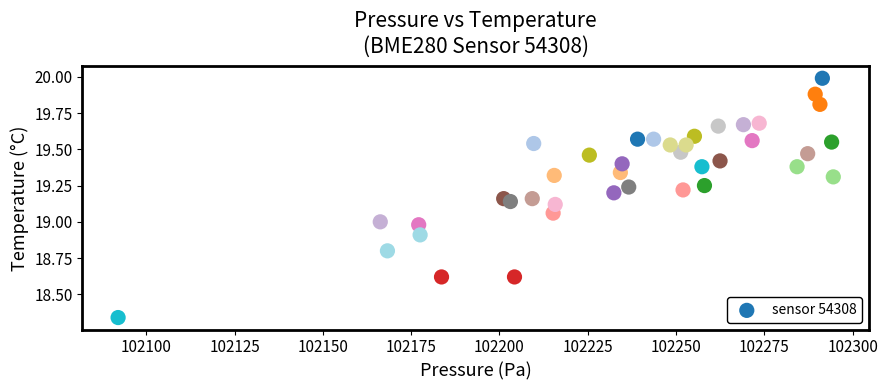

What is the range of X values (max minus min)?

202.5